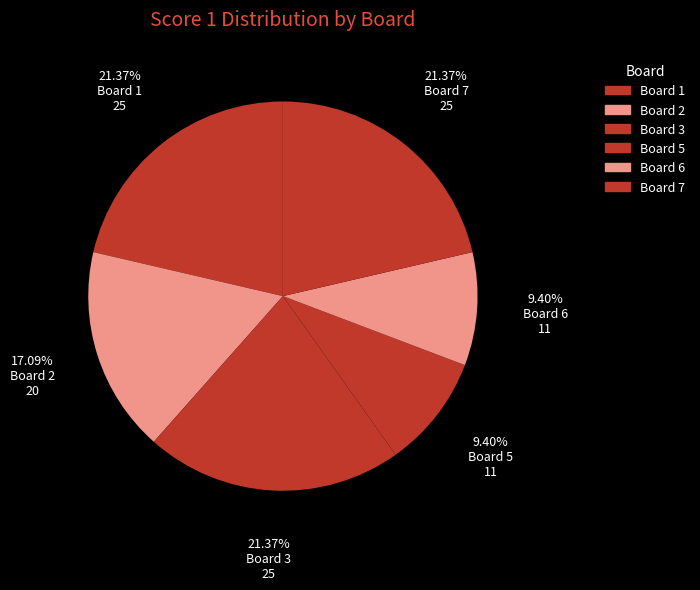

How many segments does this pie chart have?

6